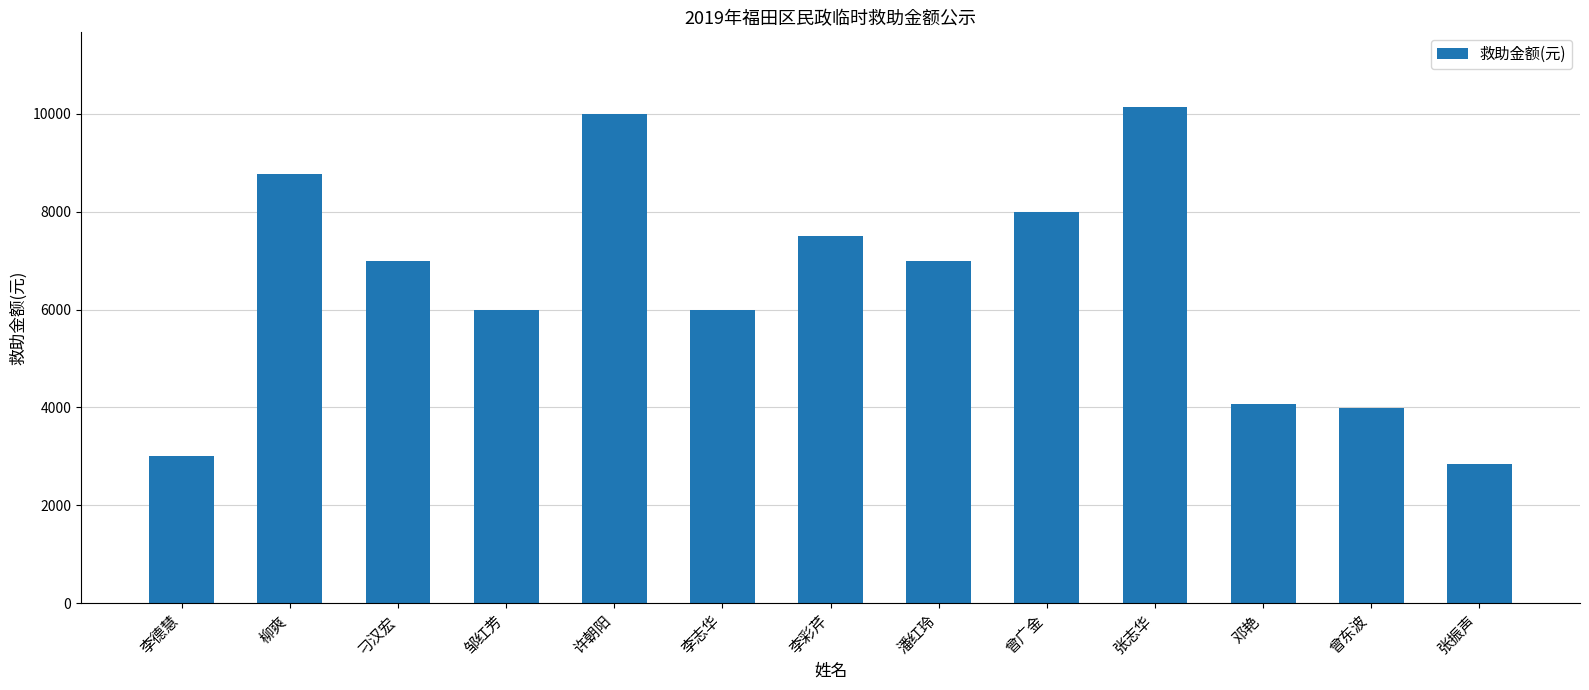

Read the value at 曾东波, to the nearest 10.

3980